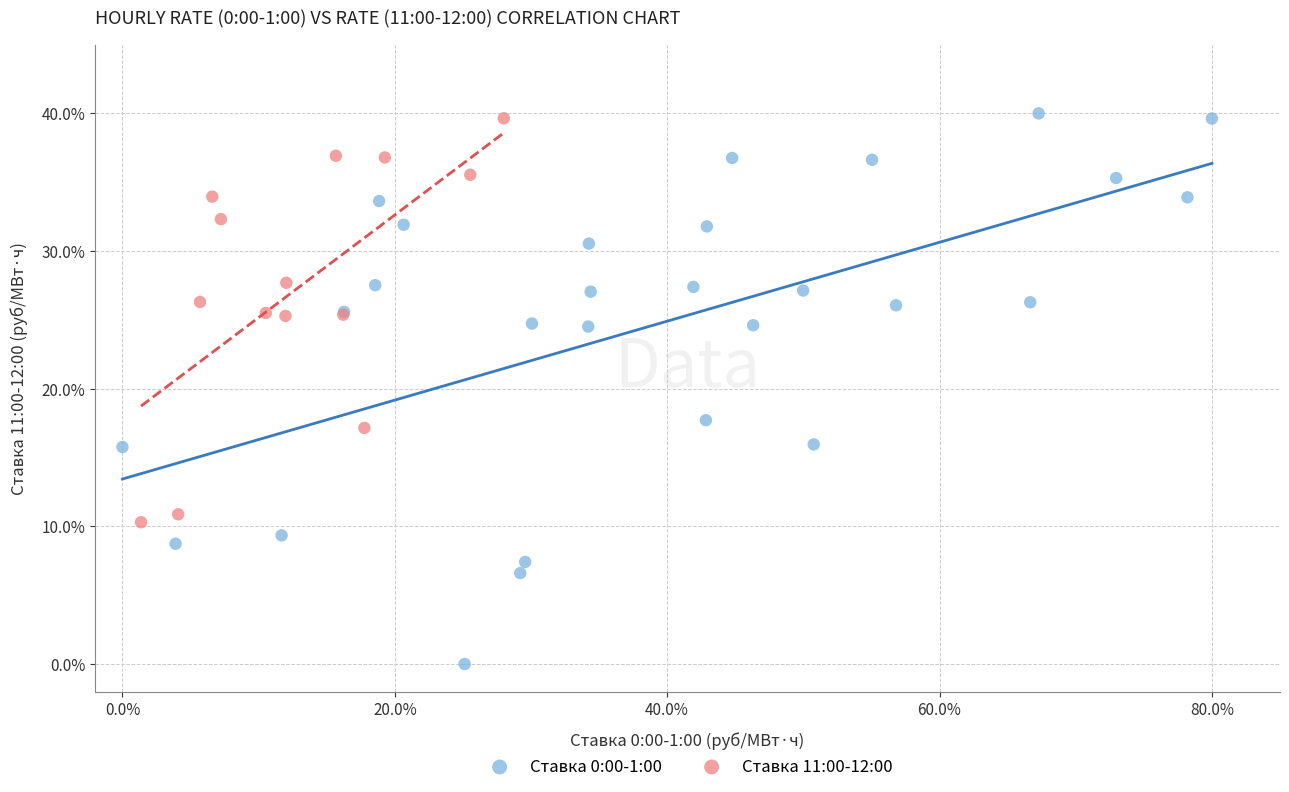

Which series has the largest Y range (max minus min)?

Ставка 0:00-1:00